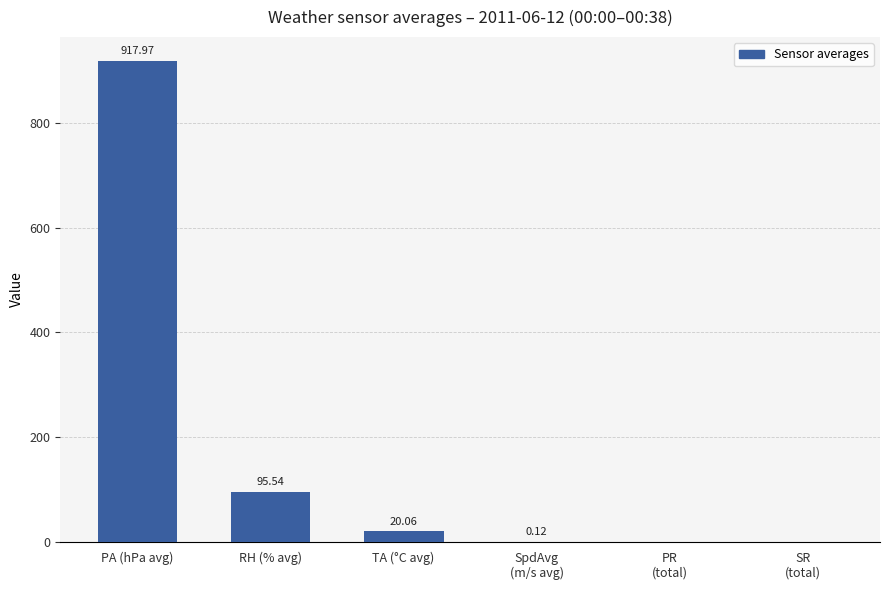

Where does the data first go above 20?

PA (hPa avg)